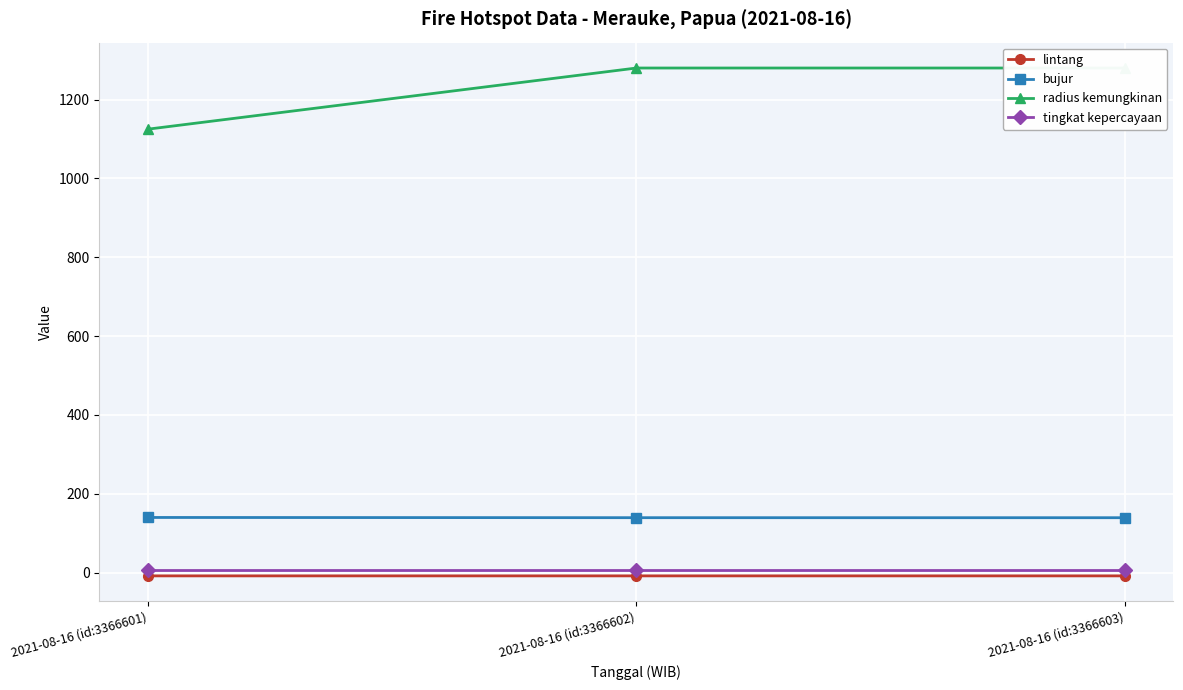

Reading right to left, list all the values displayed in this chart.

lintang: 2021-08-16 (id:3366603)=-8.2	2021-08-16 (id:3366602)=-8.2	2021-08-16 (id:3366601)=-8.2
bujur: 2021-08-16 (id:3366603)=139.4	2021-08-16 (id:3366602)=139.4	2021-08-16 (id:3366601)=140.0
radius kemungkinan: 2021-08-16 (id:3366603)=1280.0	2021-08-16 (id:3366602)=1280.0	2021-08-16 (id:3366601)=1125.0
tingkat kepercayaan: 2021-08-16 (id:3366603)=8.0	2021-08-16 (id:3366602)=8.0	2021-08-16 (id:3366601)=8.0